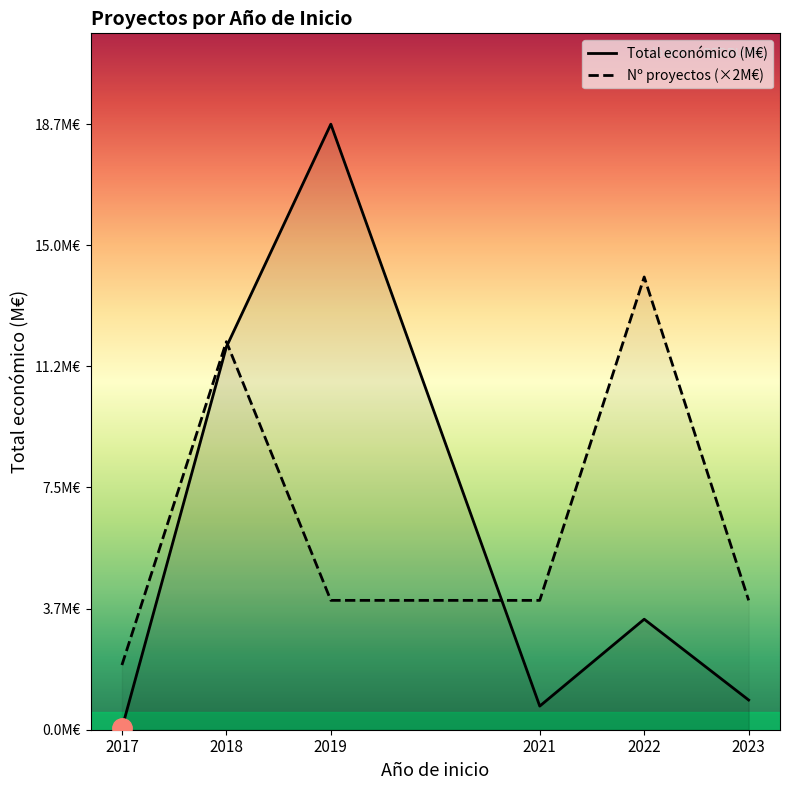

Where is the first local minimum for Total económico (M€)?

2021